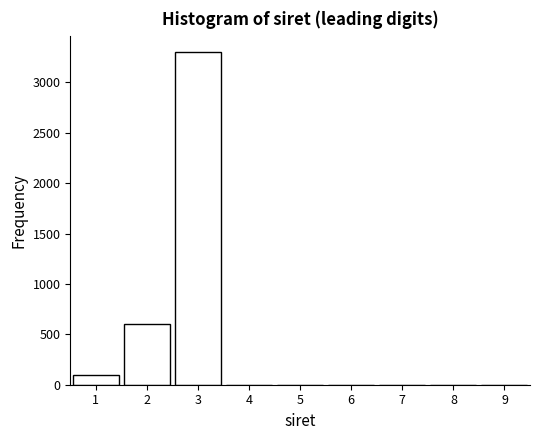

Over which range of the x-axis is the bar tallest?

2.5 to 3.5